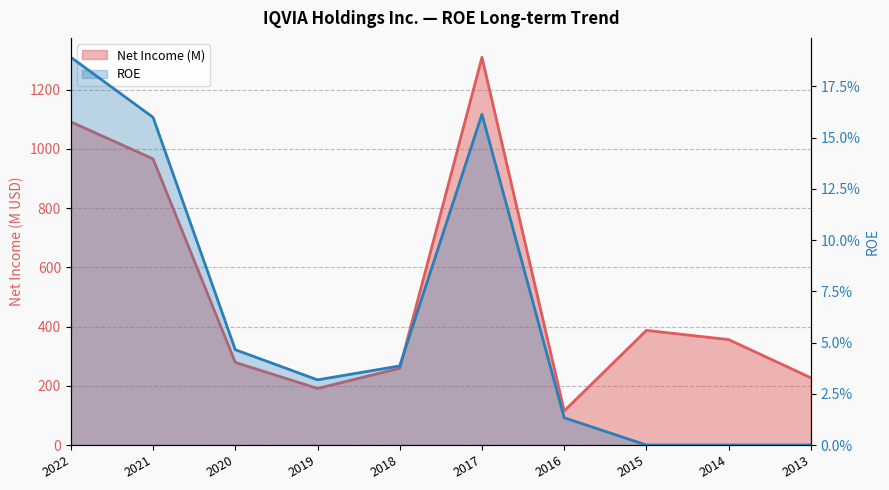

At which category does Net Income (M) reach its first local valley?

2019